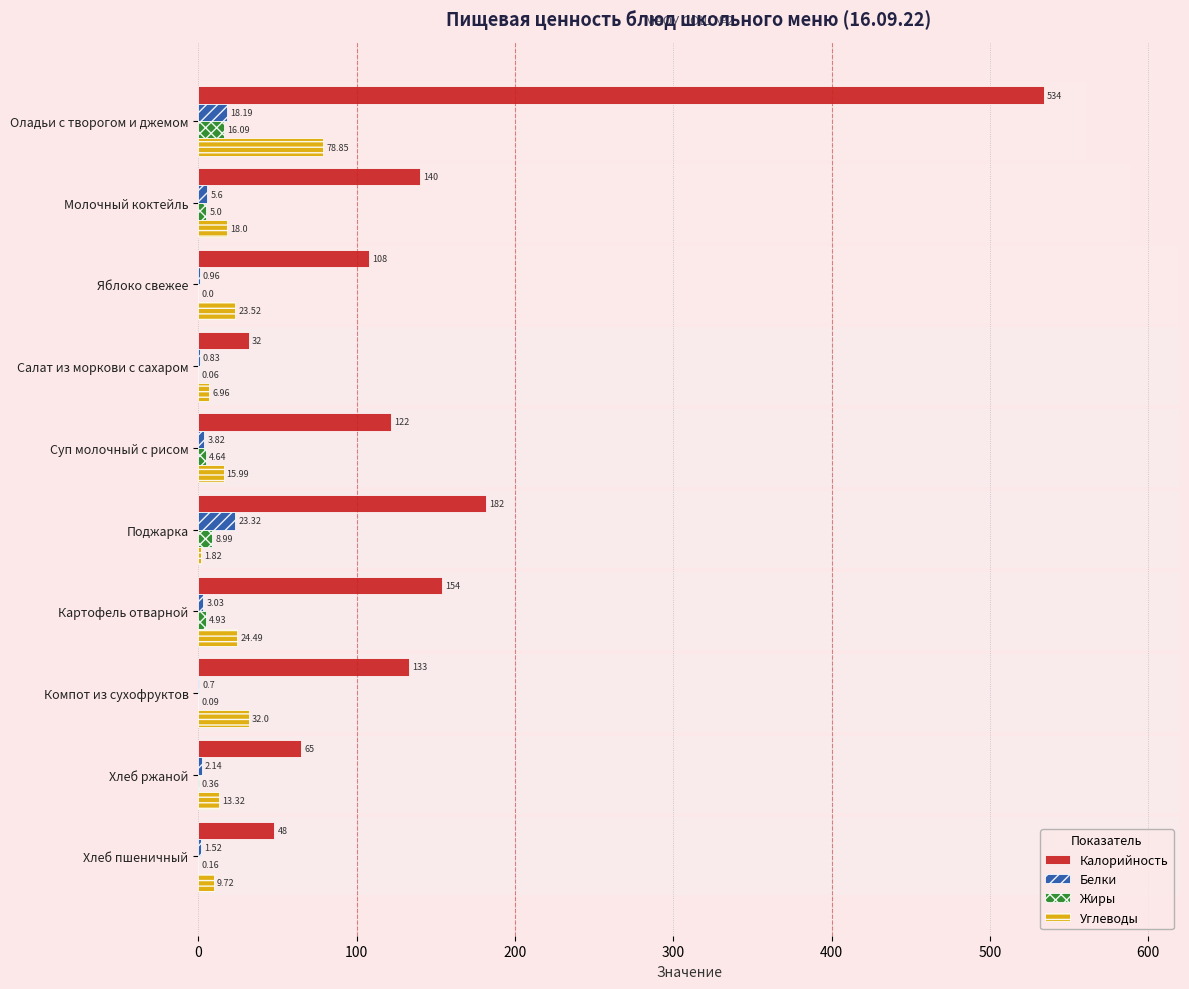

How many data points does each series have?

10